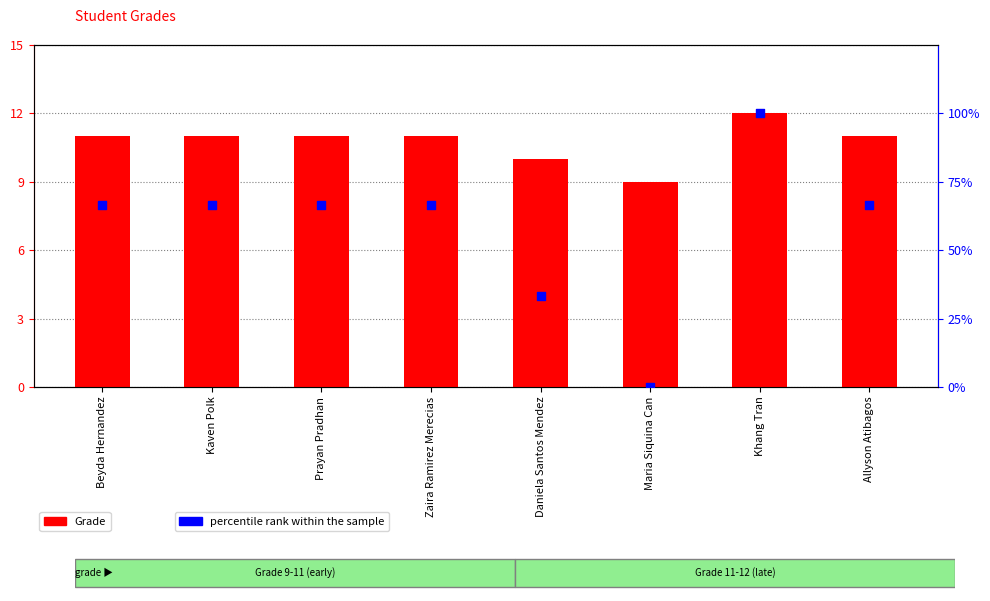

Which series contains the highest Y value?

percentile rank within the sample